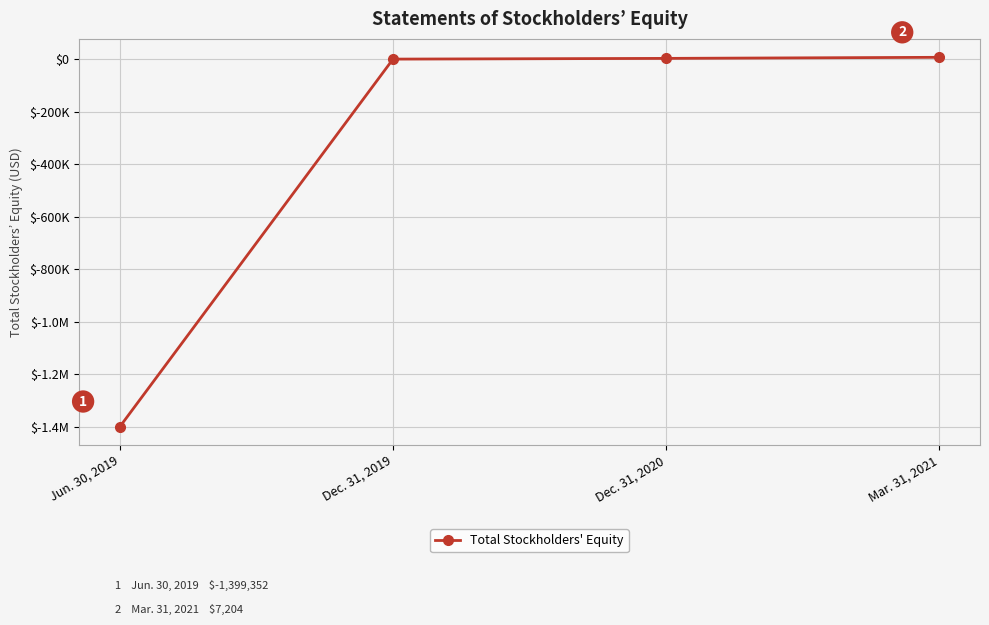

Does the chart have visible grid lines?

Yes